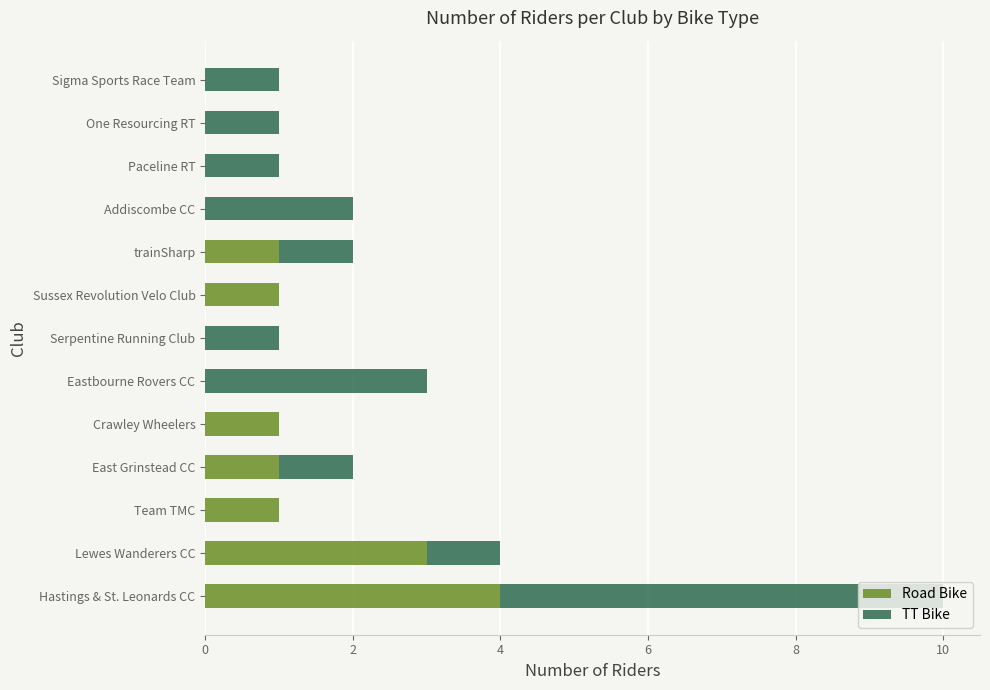

At which category is the sum across all series the highest?

Hastings & St. Leonards CC